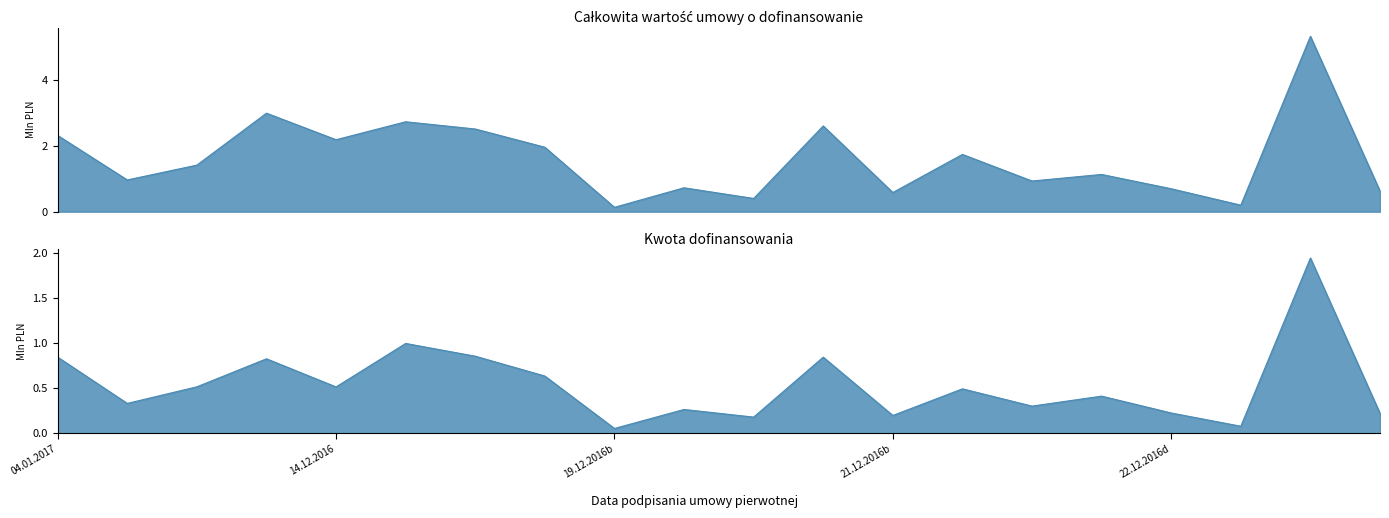

How many data points in Całkowita wartość umowy are above 1?

11